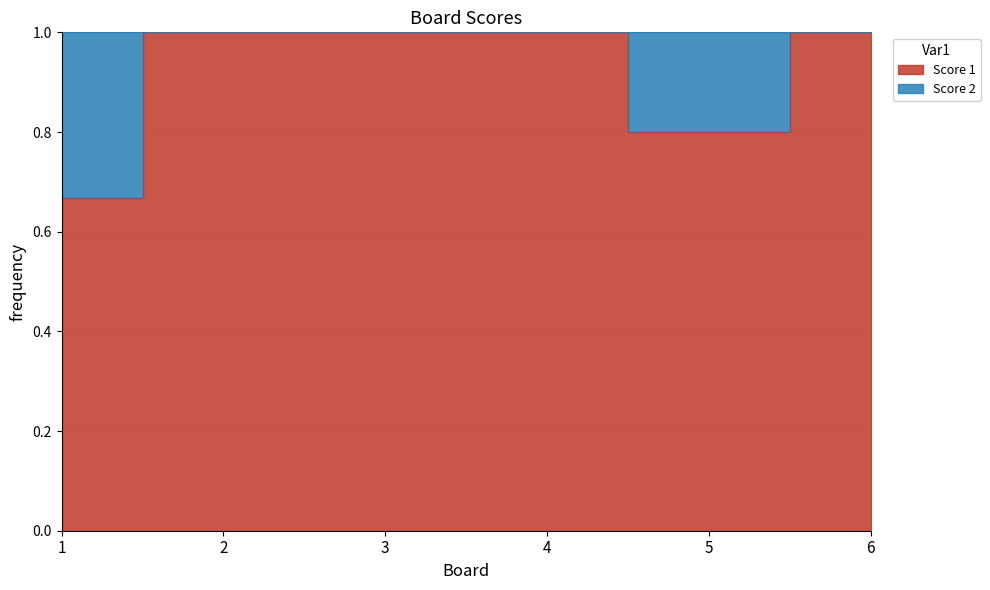

What value does the data have at 2?

1.0